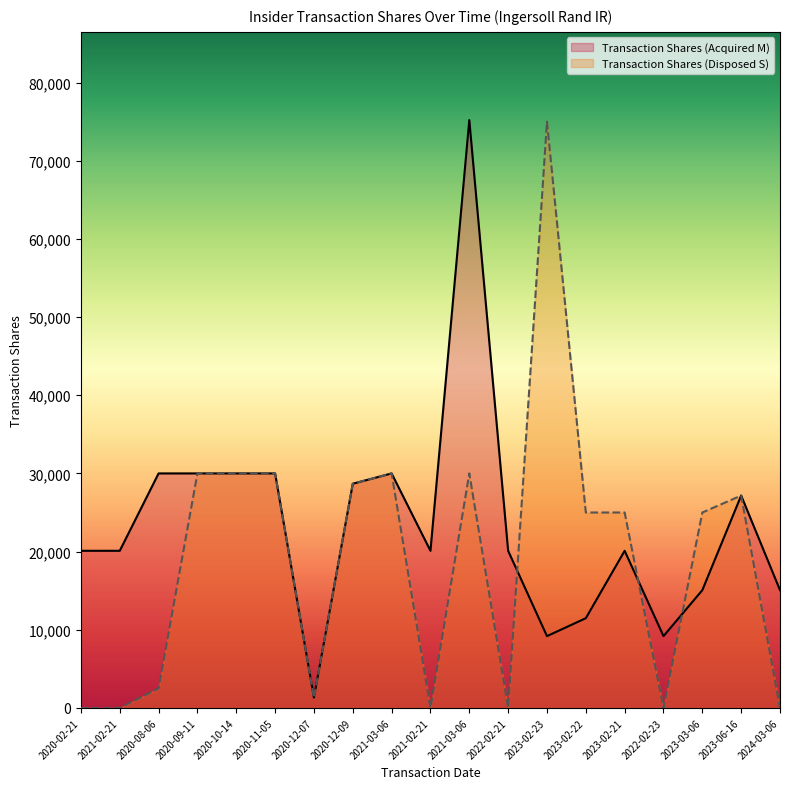

The value of Transaction Shares (Disposed S) at 2021-02-21 is 0. True or false?

True